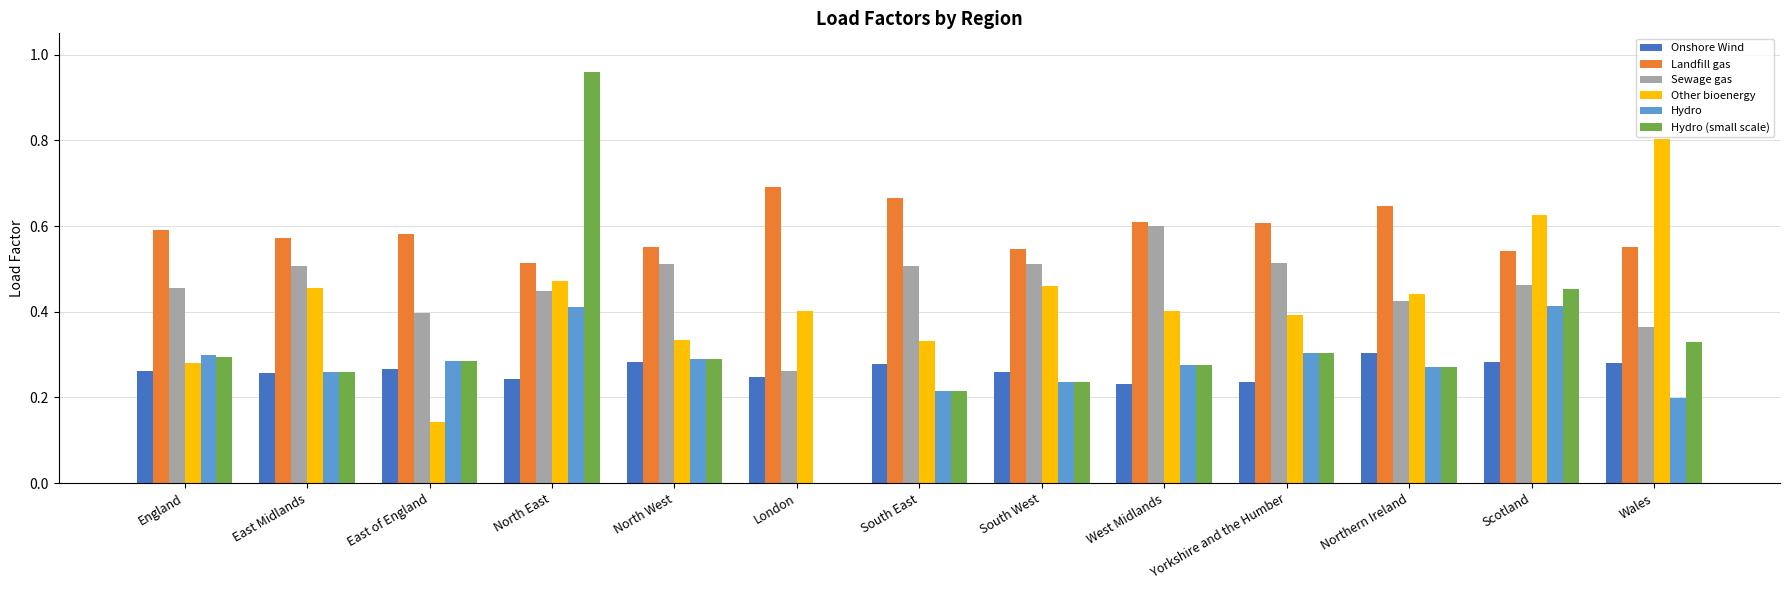

What is the total value across all series at North East?

3.0